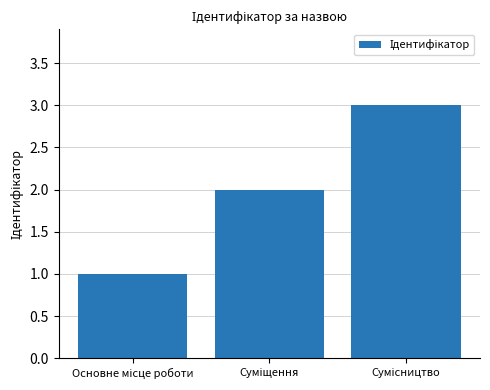

What is the maximum value shown in the chart?

3